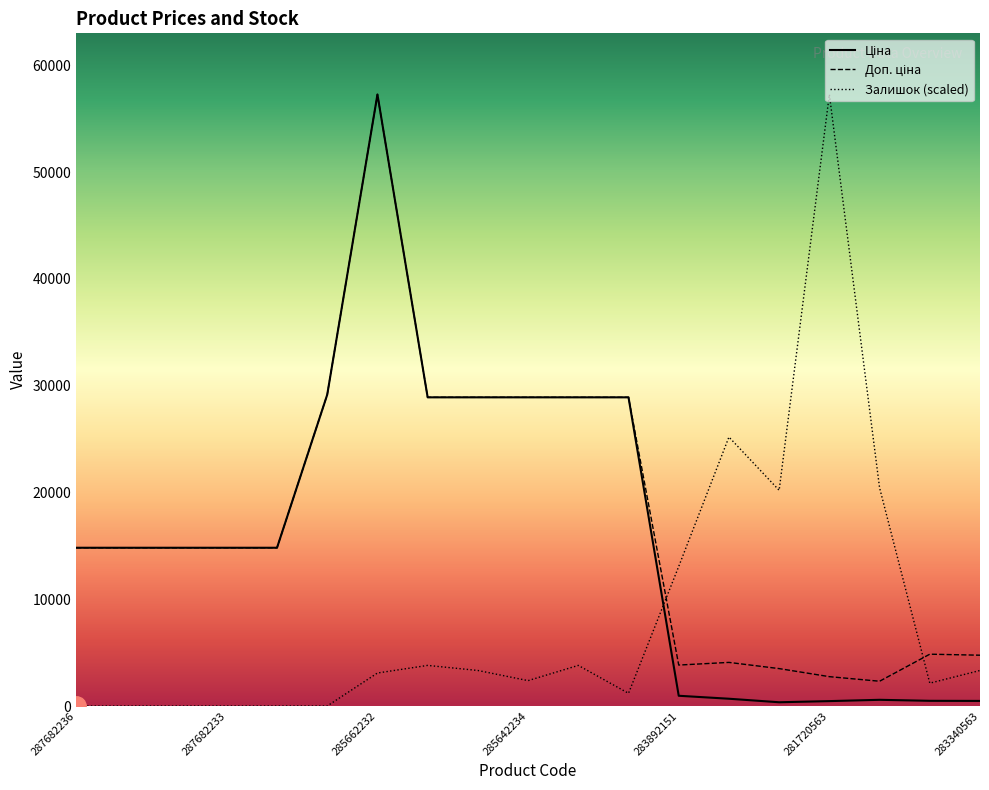

What is the difference between the maximum and minimum values in the Доп. ціна series?

54938.8